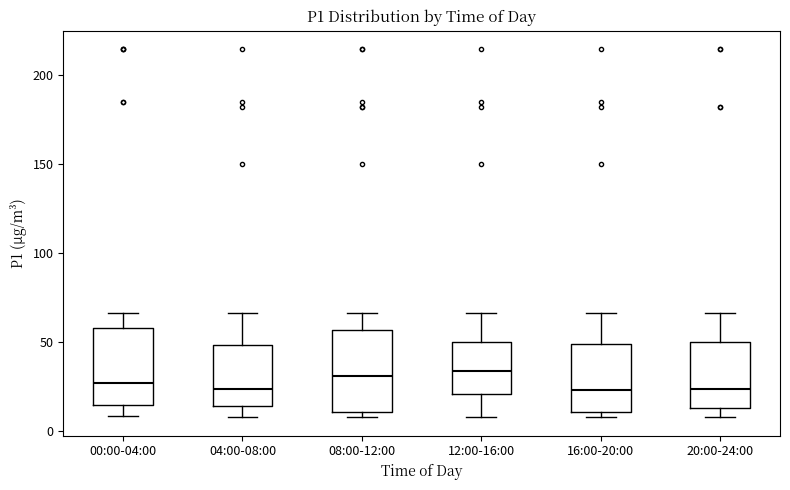

Reading left to right, transcribe this box plot: for each box, give where its median line is, the range the box spans, and where its two whiskers end, as read against the y-axis. The values are not printed on the chart, so give them approximately, as read against the axis.

00:00-04:00: median 25, box 15 to 60, whiskers 10 to 65
04:00-08:00: median 25, box 15 to 50, whiskers 10 to 65
08:00-12:00: median 30, box 10 to 55, whiskers 10 (just below the box's lower edge) to 65
12:00-16:00: median 35, box 20 to 50, whiskers 10 to 65
16:00-20:00: median 25, box 10 to 50, whiskers 10 (just below the box's lower edge) to 65
20:00-24:00: median 25, box 15 to 50, whiskers 10 to 65